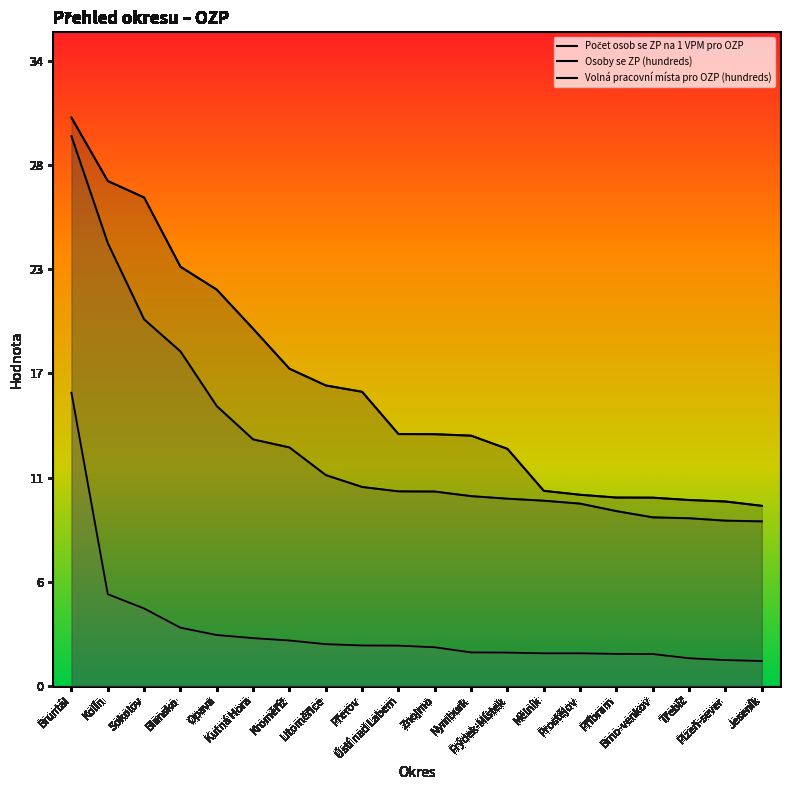

Does the chart display data point markers on the line(s)?

No